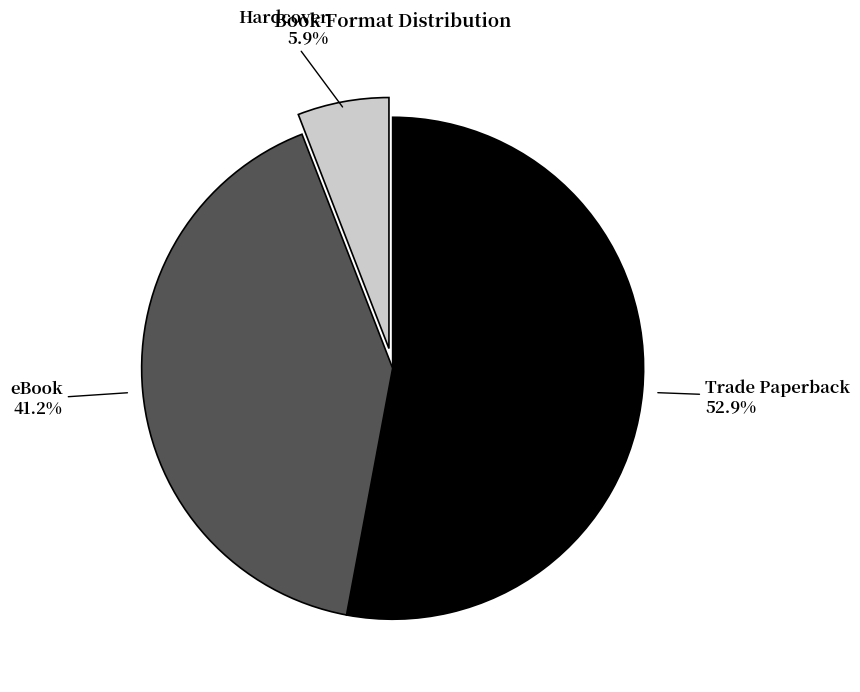

Combined, what portion of the pie is eBook and Trade Paperback?

94.1%